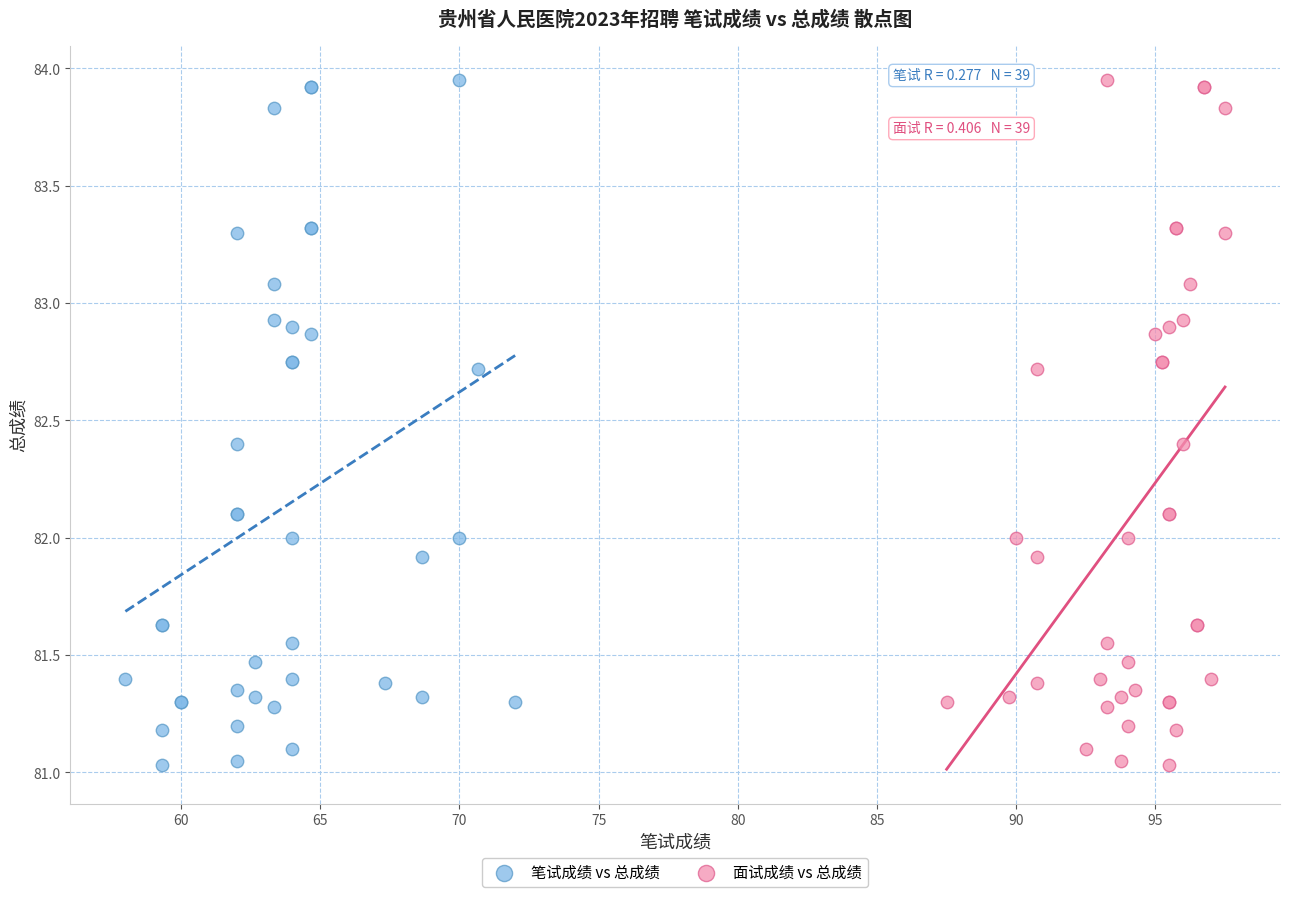

What are all the series names shown in the legend?

笔试成绩 vs 总成绩, 面试成绩 vs 总成绩